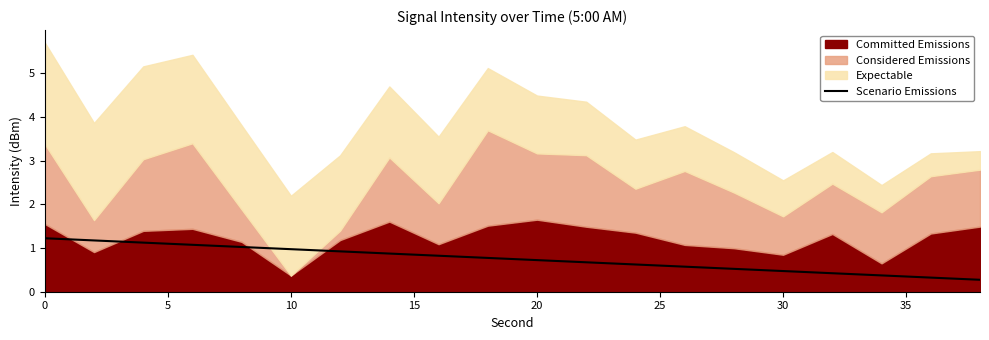

What is the minimum value for Scenario Emissions?

0.3